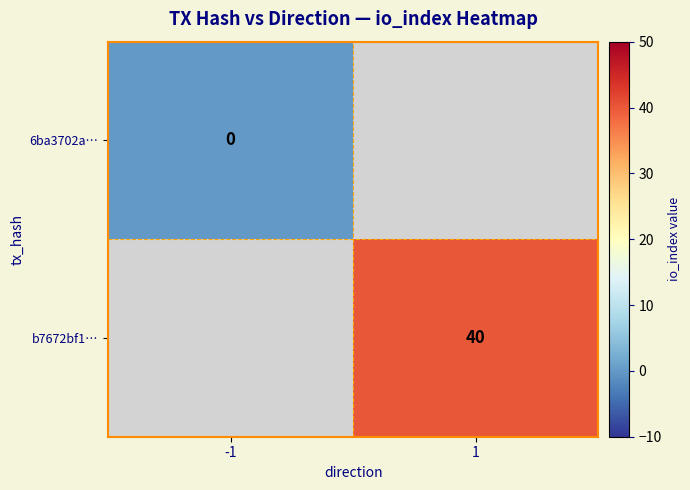

The value of b7672bf1… at 1 is 40. True or false?

True